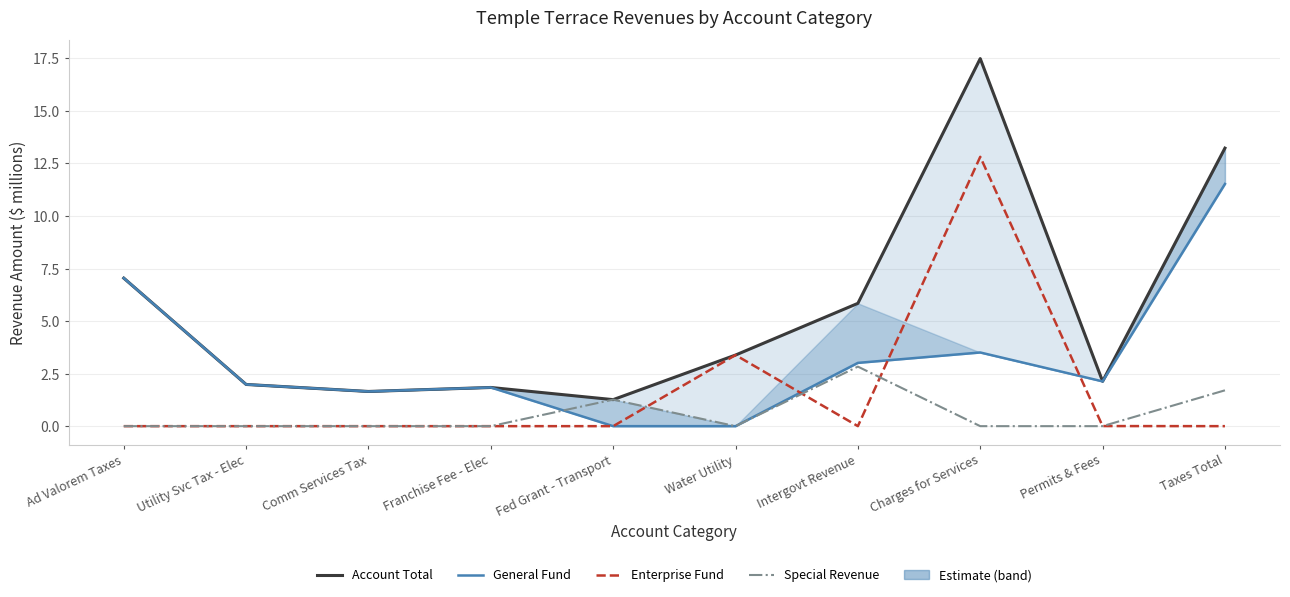

List the labels in order of General Fund value, largest first.

Taxes Total, Ad Valorem Taxes, Charges for Services, Intergovt Revenue, Permits & Fees, Utility Svc Tax - Elec, Franchise Fee - Elec, Comm Services Tax, Fed Grant - Transport, Water Utility